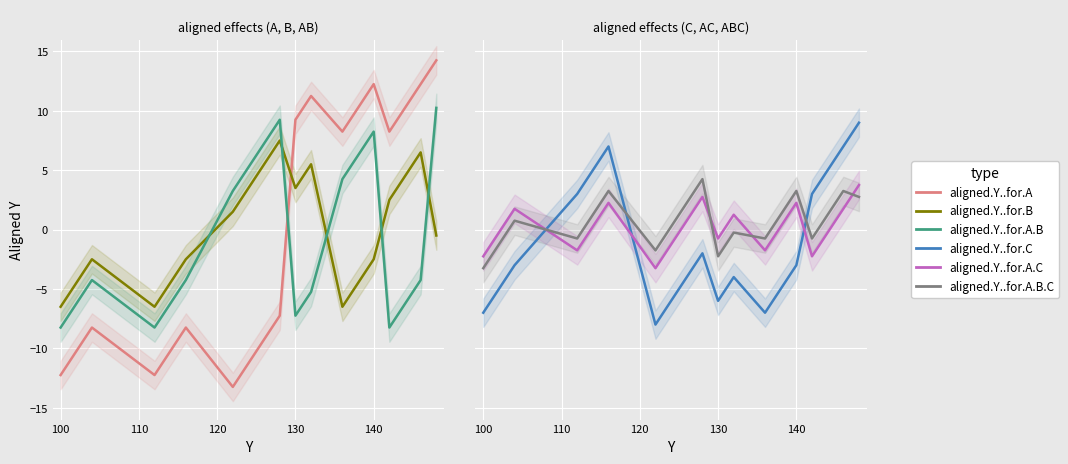

What is the maximum value for aligned.Y..for.C?

9.0